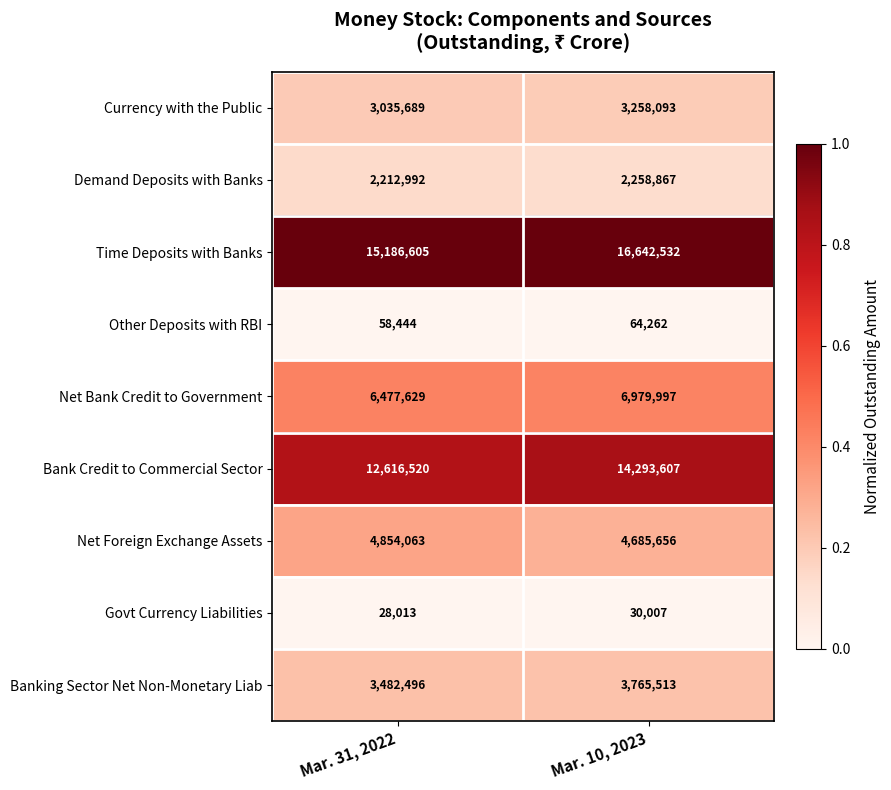

Reading right to left, list all the values displayed in this chart.

Currency with the Public: Mar. 10, 2023=3258093	Mar. 31, 2022=3035689
Demand Deposits with Banks: Mar. 10, 2023=2258867	Mar. 31, 2022=2212992
Time Deposits with Banks: Mar. 10, 2023=16642532	Mar. 31, 2022=15186605
Other Deposits with RBI: Mar. 10, 2023=64262	Mar. 31, 2022=58444
Net Bank Credit to Government: Mar. 10, 2023=6979997	Mar. 31, 2022=6477629
Bank Credit to Commercial Sector: Mar. 10, 2023=14293607	Mar. 31, 2022=12616520
Net Foreign Exchange Assets: Mar. 10, 2023=4685656	Mar. 31, 2022=4854063
Govt Currency Liabilities: Mar. 10, 2023=30007	Mar. 31, 2022=28013
Banking Sector Net Non-Monetary Liab: Mar. 10, 2023=3765513	Mar. 31, 2022=3482496